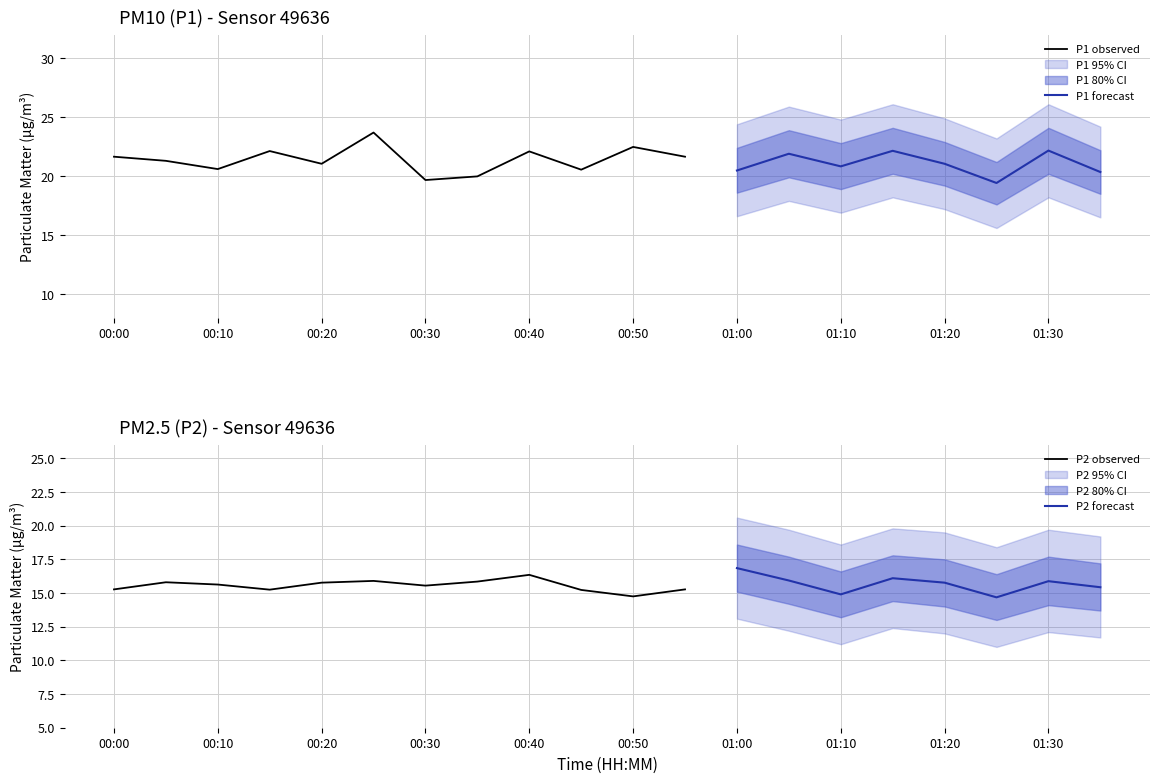

At which label is P2 closest to 15?

01:10